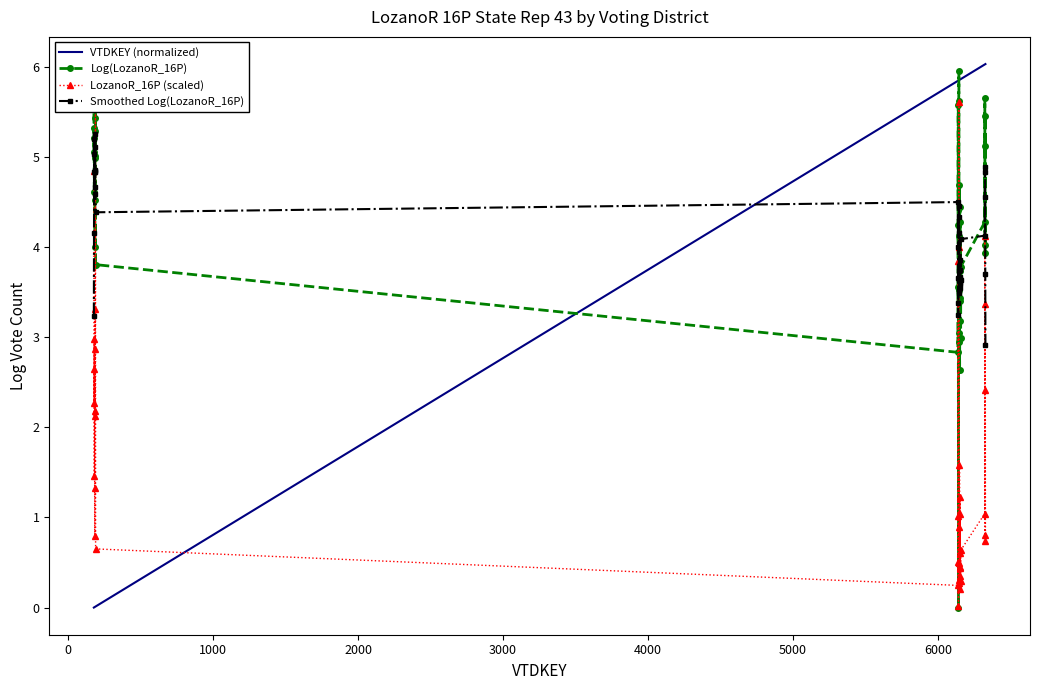

True or false: Smoothed Log(LozanoR_16P) and VTDKEY (normalized) intersect in this chart.

True